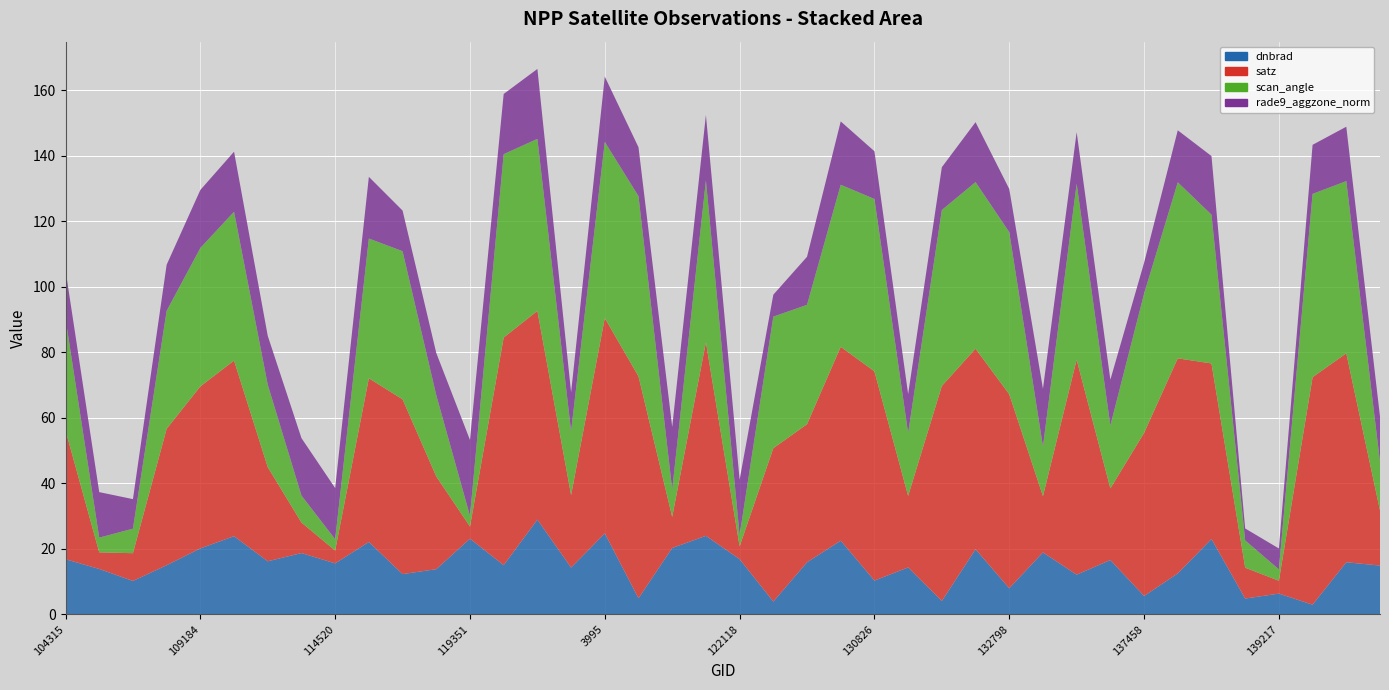

Reading right to left, what are all the values shown in this chart?

dnbrad: 14.9	15.9	3.0	6.4	4.9	23.0	12.5	5.6	16.6	12.2	18.9	8.0	19.9	4.1	14.4	10.3	22.5	15.9	3.9	16.9	24.0	20.3	5.0	24.8	14.3	28.9	15.1	23.1	13.8	12.3	22.1	15.6	18.7	16.2	23.9	20.2	15.0	10.2	13.9	16.9
satz: 16.8	63.8	69.4	3.9	9.4	53.6	65.6	49.7	21.8	65.6	17.2	59.2	61.2	65.6	21.8	63.8	59.1	42.1	46.8	3.9	59.1	9.5	67.7	65.7	22.1	63.7	69.4	3.7	28.3	53.3	50.0	3.9	9.3	28.7	53.6	49.4	41.6	8.5	5.1	39.3
scan_angle: 14.8	52.5	55.9	3.5	8.3	45.4	53.7	42.5	19.2	53.7	15.2	49.5	50.8	53.7	19.2	52.6	49.4	36.4	40.2	3.4	49.4	8.4	55.0	53.7	19.5	52.5	56.0	3.3	24.8	45.2	42.6	3.5	8.2	25.2	45.4	42.2	36.0	7.5	4.5	34.1
rade9_aggzone_norm: 13.8	16.6	15.0	6.4	3.6	17.9	15.9	9.4	13.9	15.7	17.6	13.2	18.3	13.1	11.9	14.6	19.3	14.7	6.7	16.9	20.0	19.1	14.9	19.9	11.8	21.3	18.4	23.1	12.9	12.4	18.8	15.6	17.5	14.9	18.3	17.7	14.1	9.0	13.9	14.8